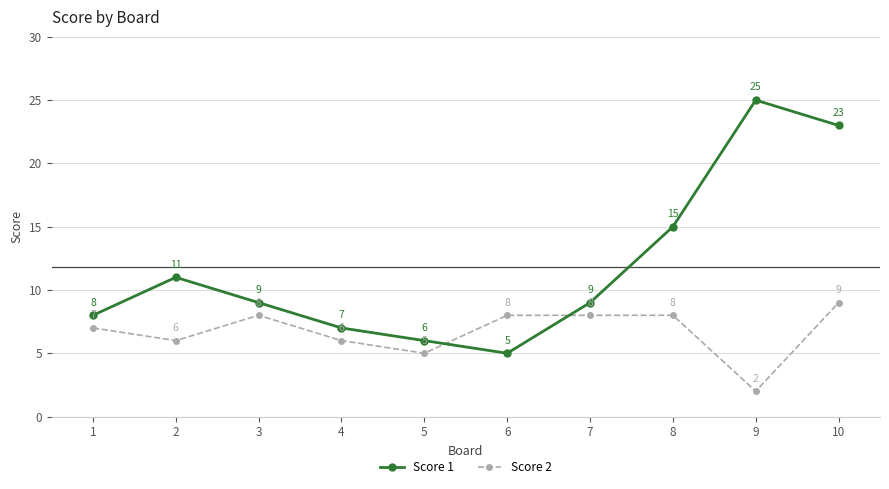

What is the spread (max minus min) of values at 2?

5